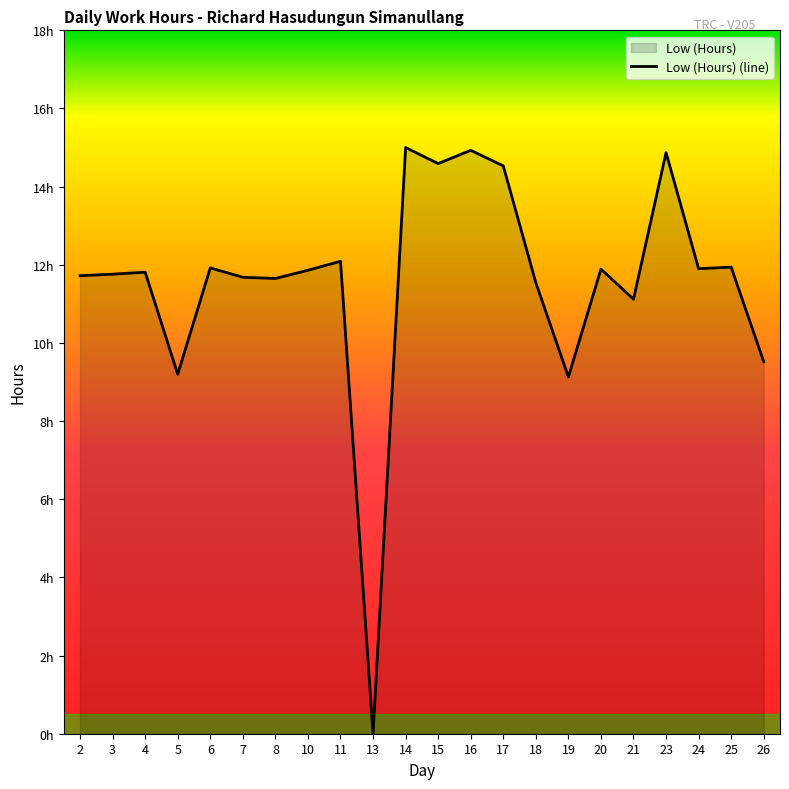

Rank the categories by value from highest to lowest.

14, 16, 23, 15, 17, 11, 25, 6, 24, 20, 10, 4, 3, 2, 7, 8, 18, 21, 26, 5, 19, 13